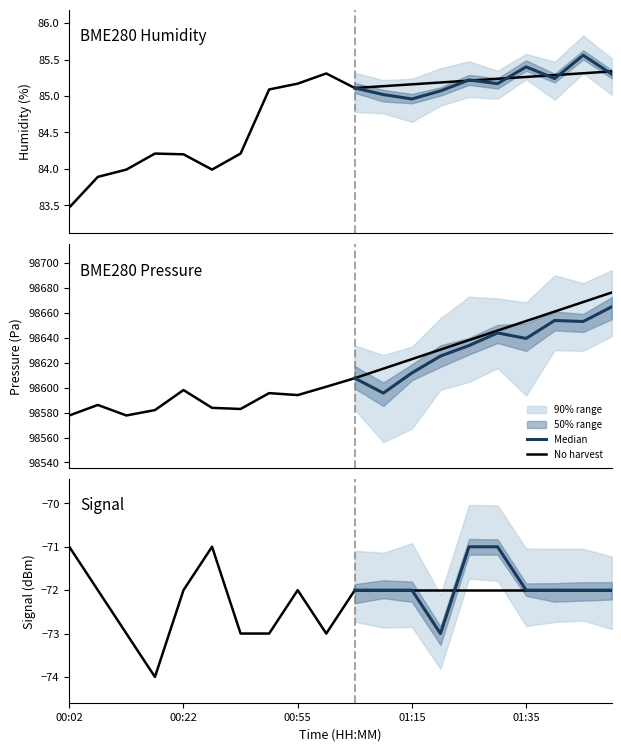

Is the value of No harvest at 01:35 greater than the value of Median at 5?

No